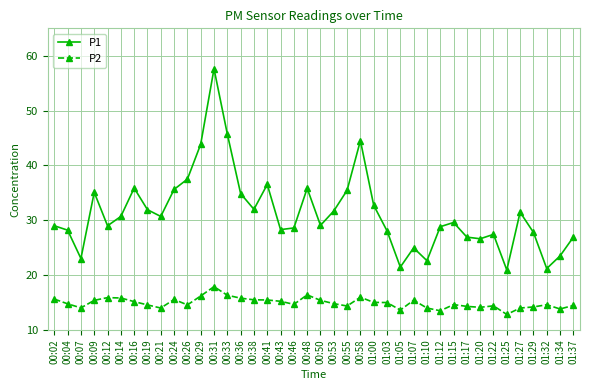

What are all the series names shown in the legend?

P1, P2